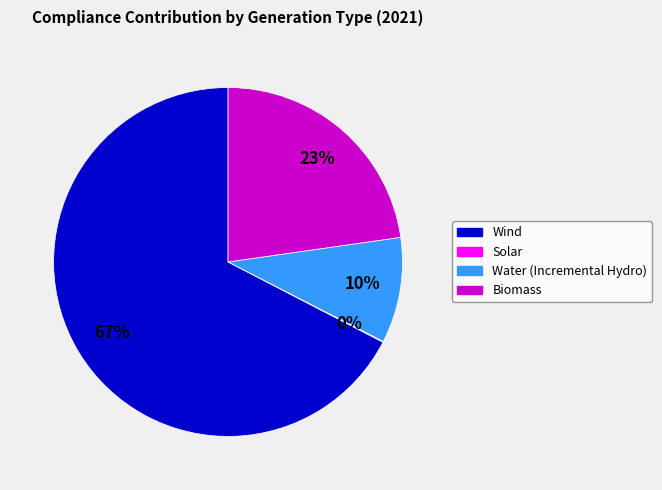

Is the sum of Biomass and Wind greater than half?

Yes